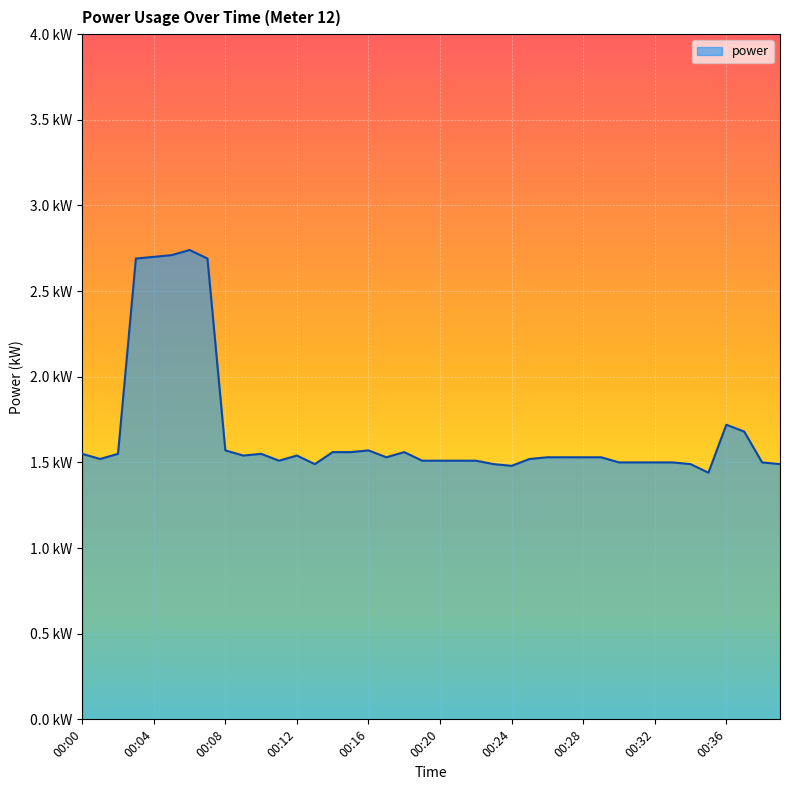

At which category does the chart reach its minimum across all series?

00:35